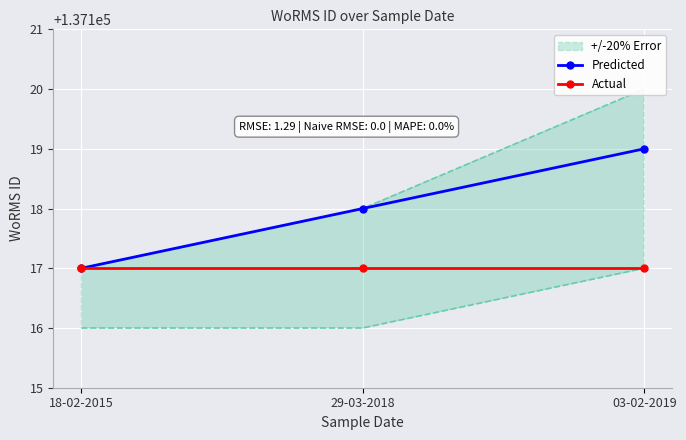

What is the minimum value shown in the chart?

137117